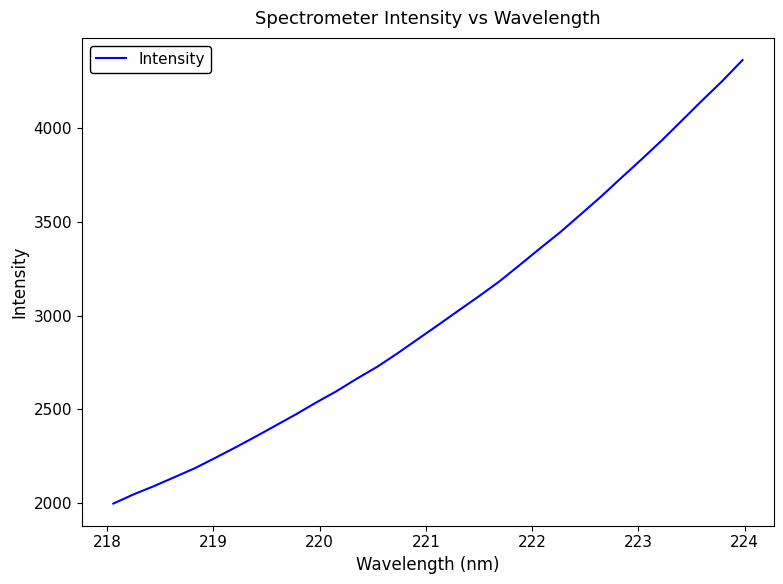

What is the greatest value displayed?

4360.5